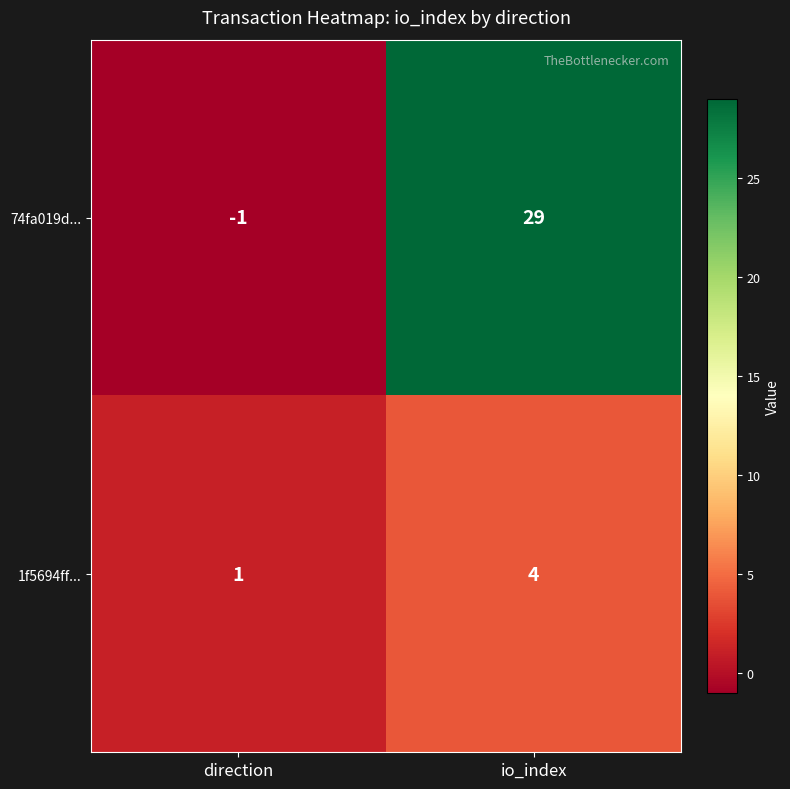

Between direction and io_index, which series saw the biggest shift?

74fa019d...